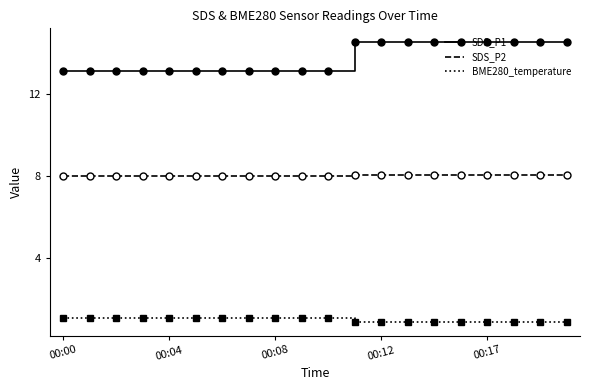

Rank the series by their maximum value, from lowest to highest.

BME280_temperature, SDS_P2, SDS_P1